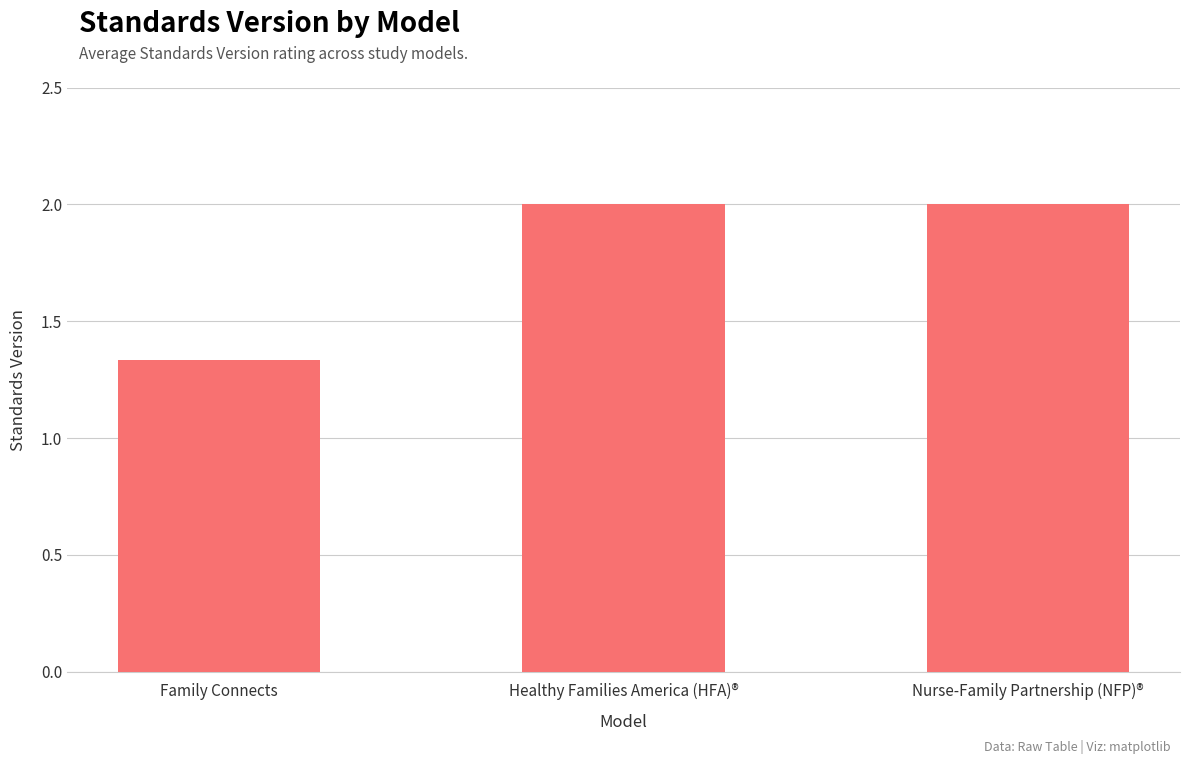

What is the sum of all values?

5.3